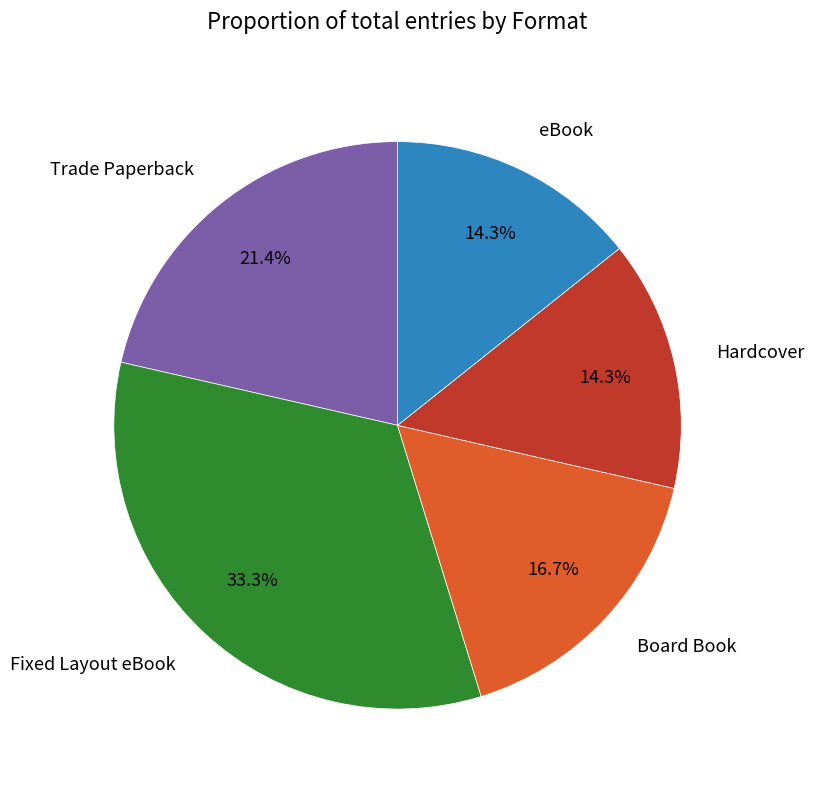

The eBook slice represents 14% of the pie. True or false?

True